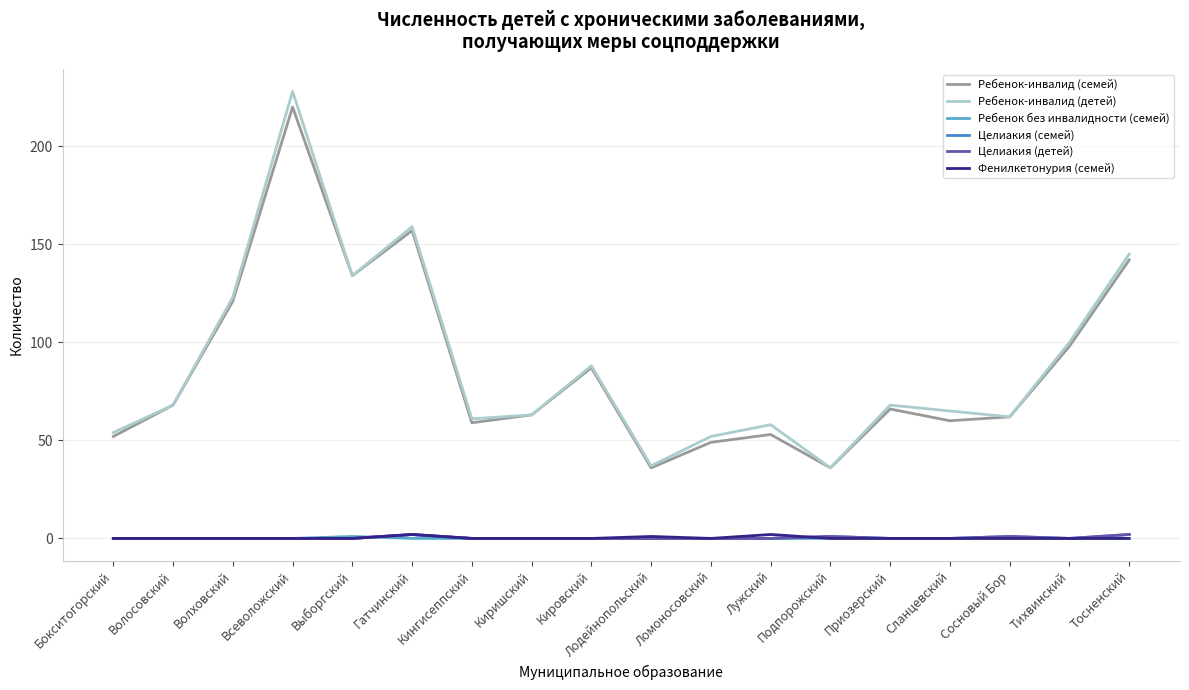

Does the chart have visible grid lines?

Yes